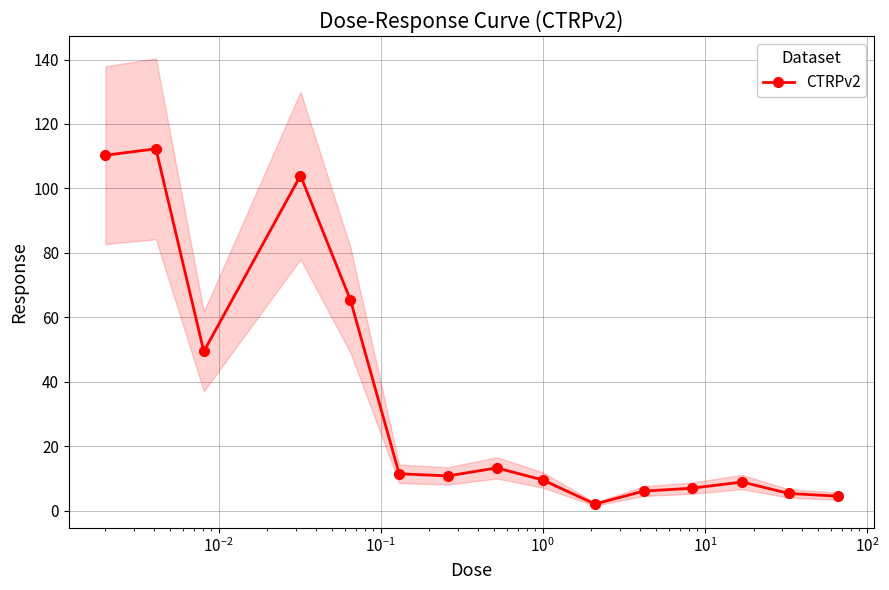

What is the value of the CTRPv2 point at the 5th from the left?

65.4